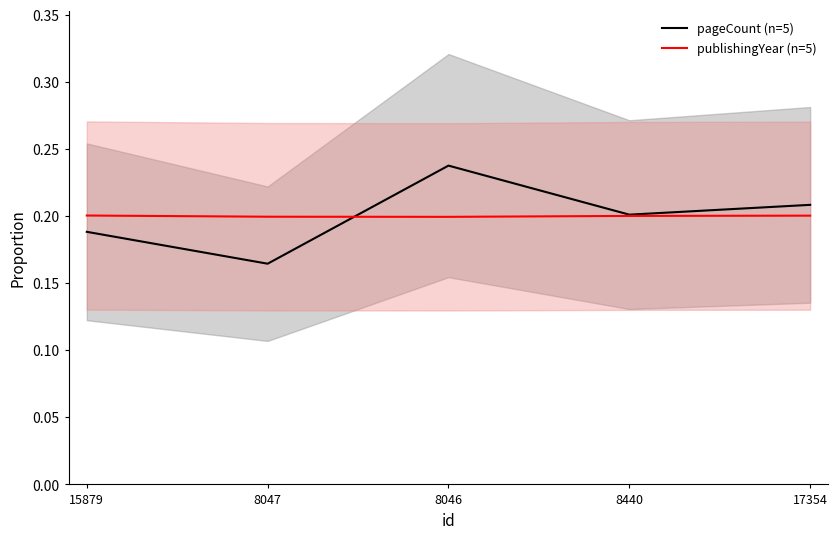

How many intersections are there between publishingYear (n=5) and pageCount (n=5)?

1